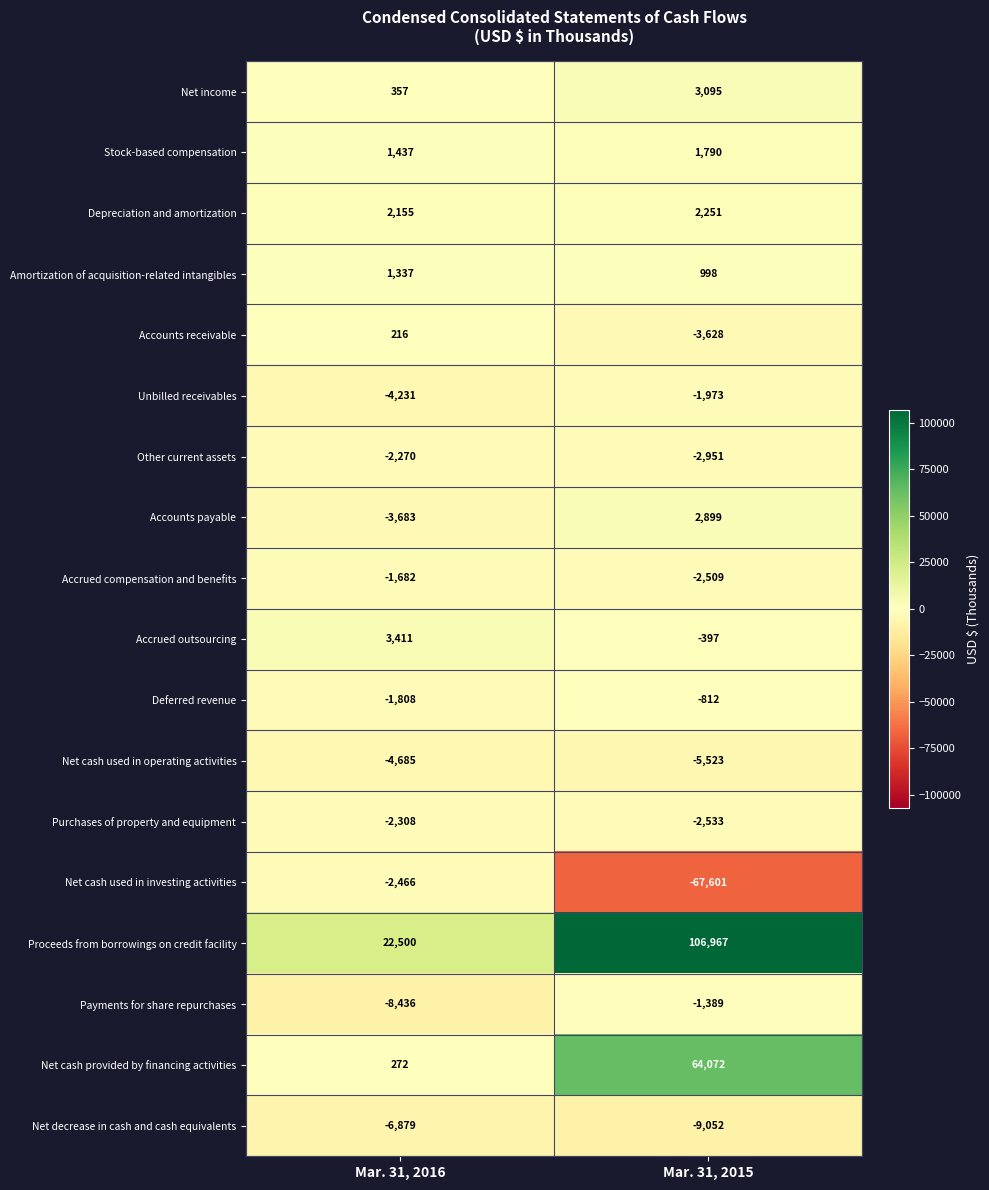

List the series in order of their peak value, lowest first.

Net decrease in cash and cash equivalents, Net cash used in operating activities, Net cash used in investing activities, Purchases of property and equipment, Other current assets, Unbilled receivables, Accrued compensation and benefits, Payments for share repurchases, Deferred revenue, Accounts receivable, Amortization of acquisition-related intangibles, Stock-based compensation, Depreciation and amortization, Accounts payable, Net income, Accrued outsourcing, Net cash provided by financing activities, Proceeds from borrowings on credit facility